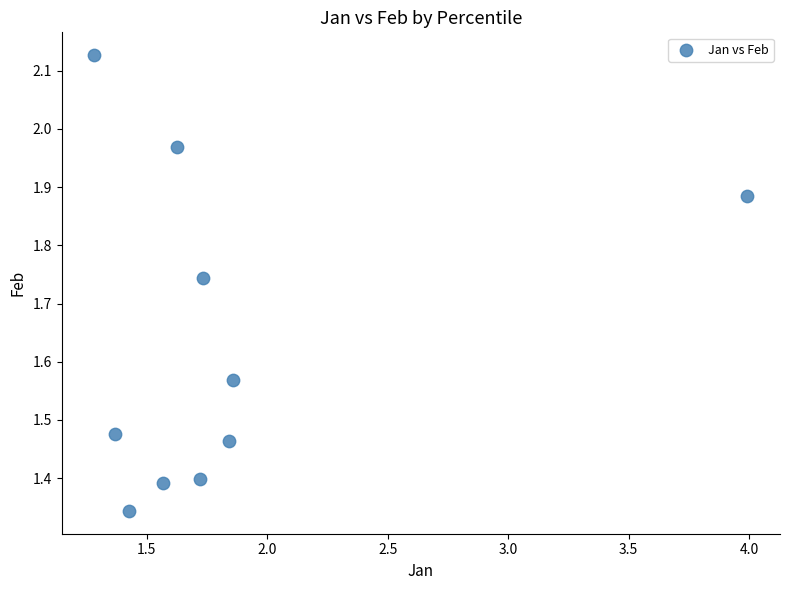

What is the range of Y values (max minus min)?

0.8